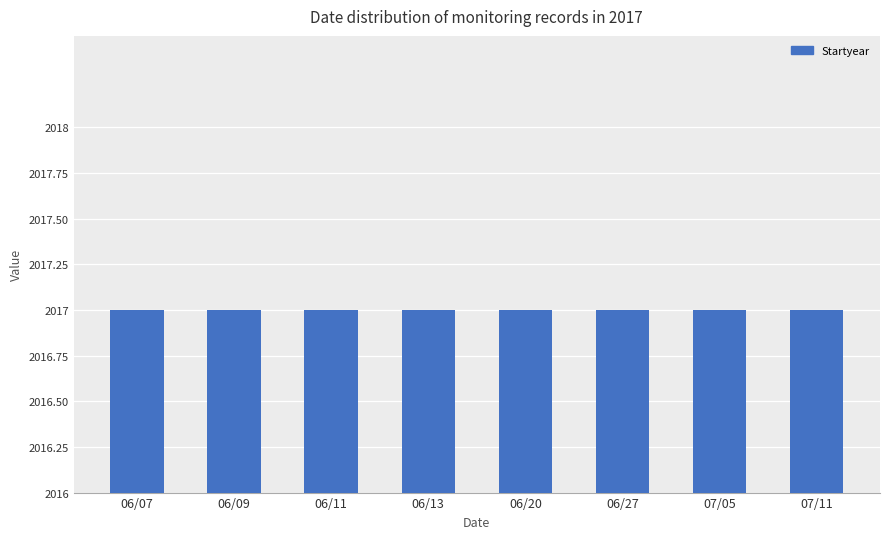

Reading left to right, list all the values displayed in this chart.

Startmonth: 6	6	6	6	6	6	7	7
Group Seq No: 1	1	1	1	1	1	1	1
Startyear: 2017	2017	2017	2017	2017	2017	2017	2017